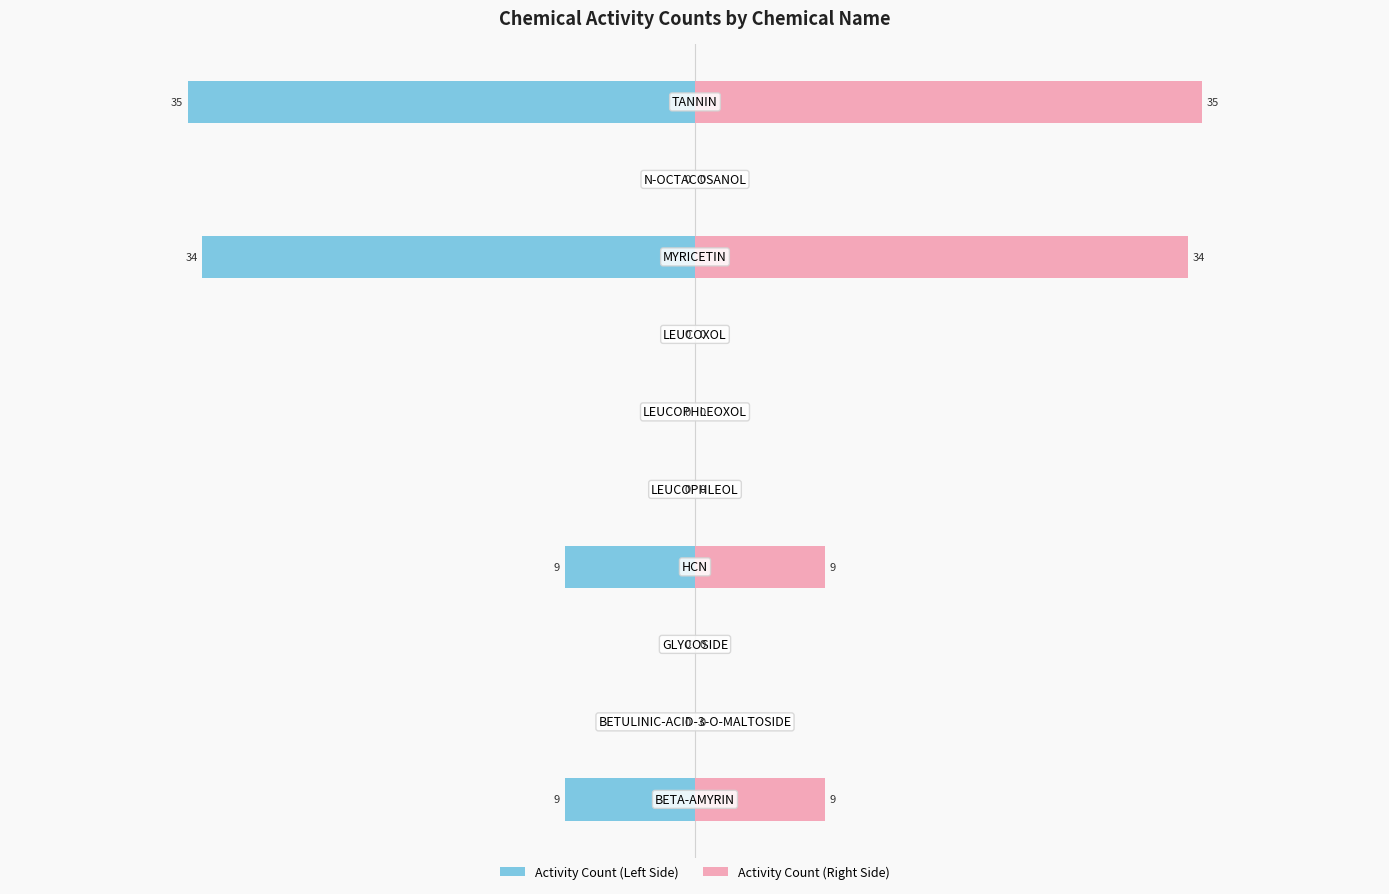

Which series changed the most between 4 and 7?

Activity Count (Left)